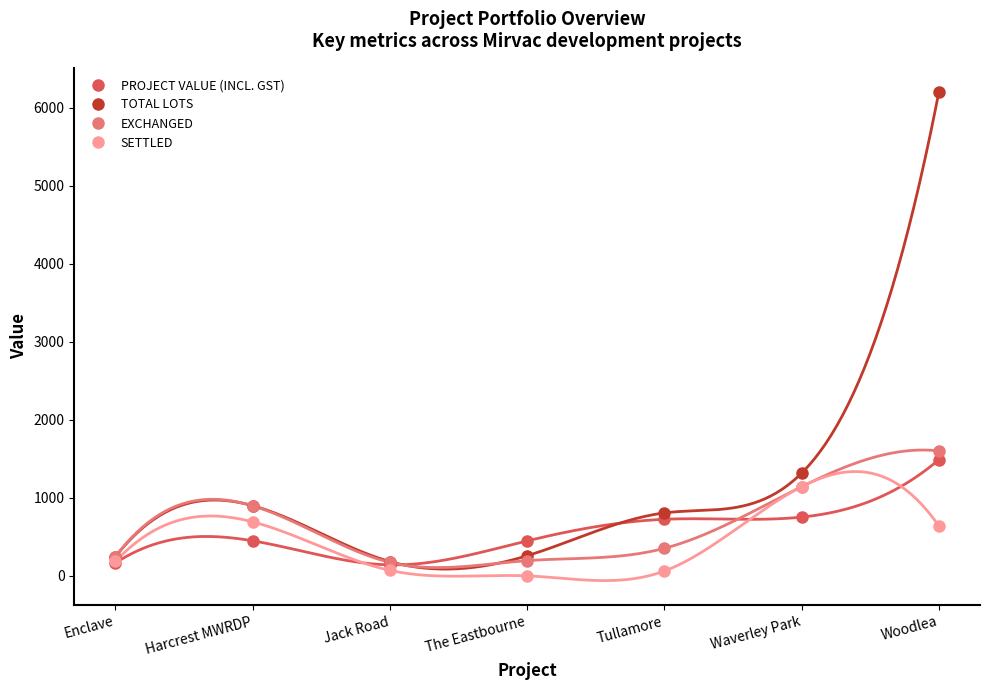

Between Jack Road and The Eastbourne, which is larger?

The Eastbourne